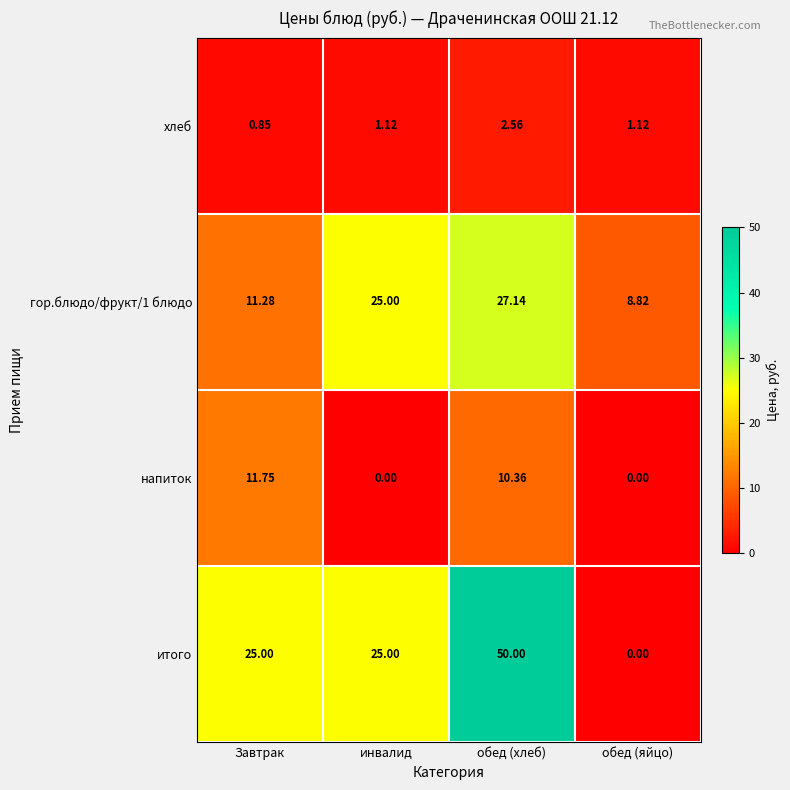

At which label does итого reach its peak?

обед (хлеб)